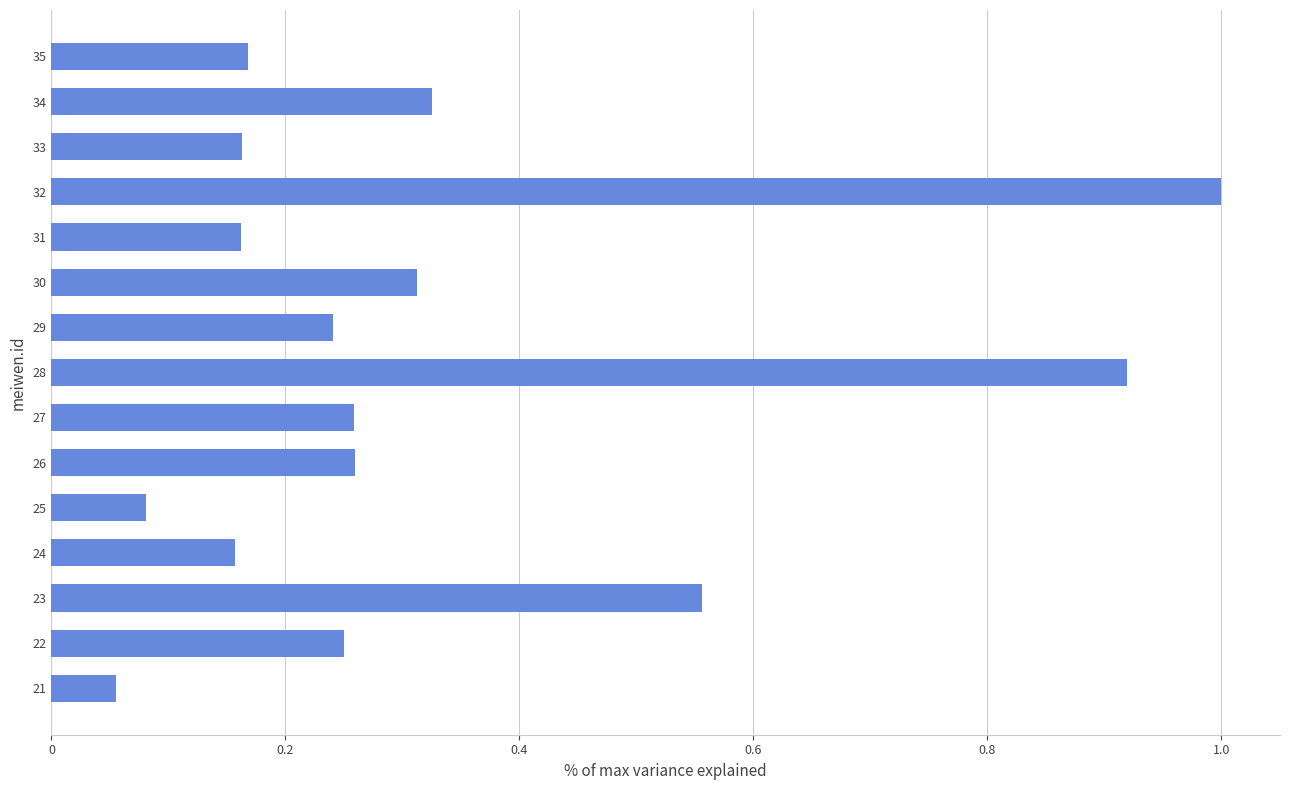

Does the chart contain any negative values?

No